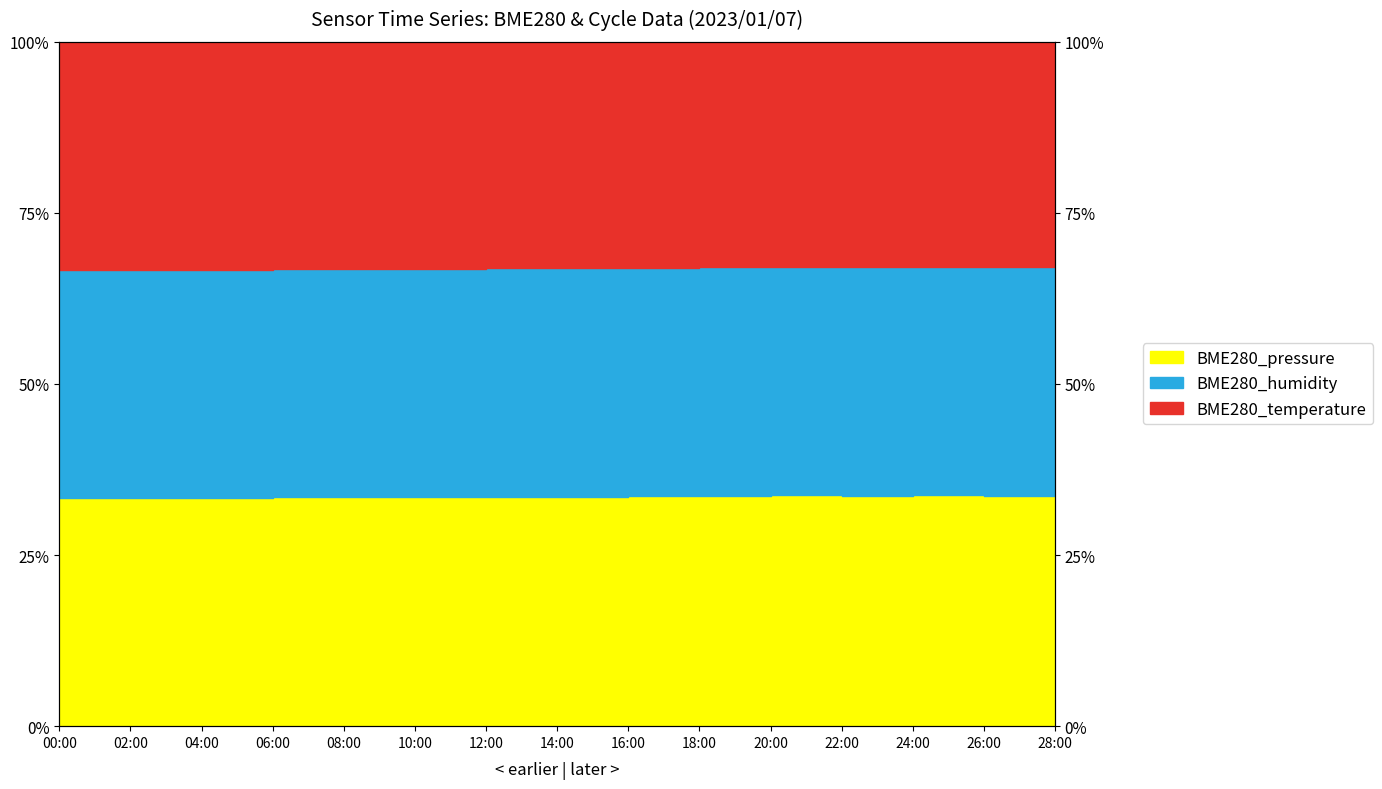

At which category does BME280_temperature reach its first local peak?

20:00